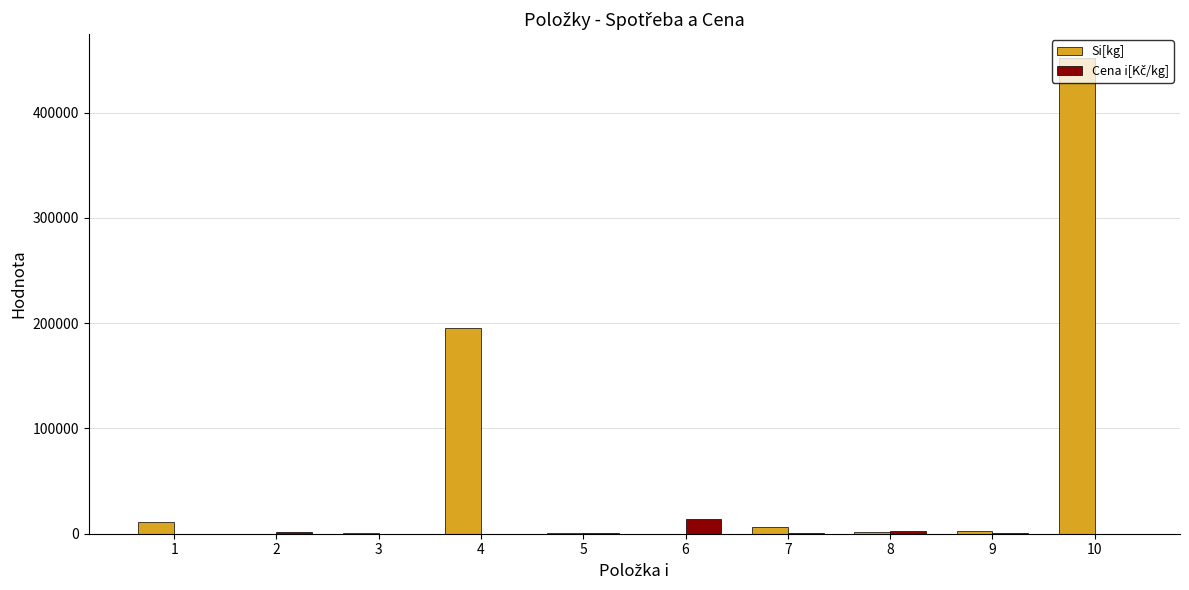

What is the sum of the Si[kg] values at 1 and 10?

463000